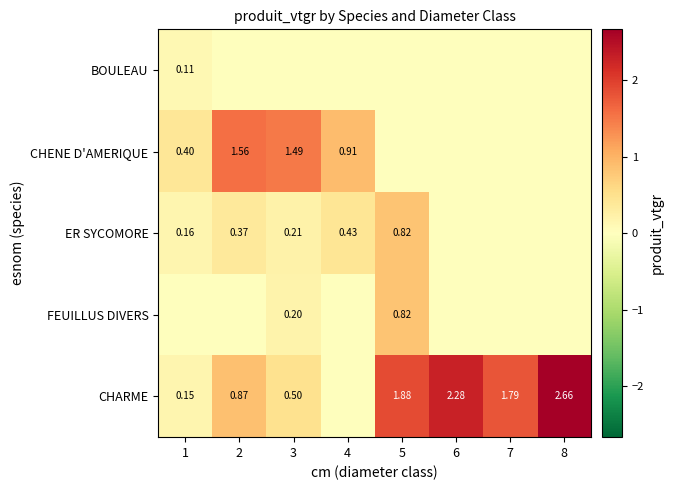

At which label is ER SYCOMORE closest to 0?

6